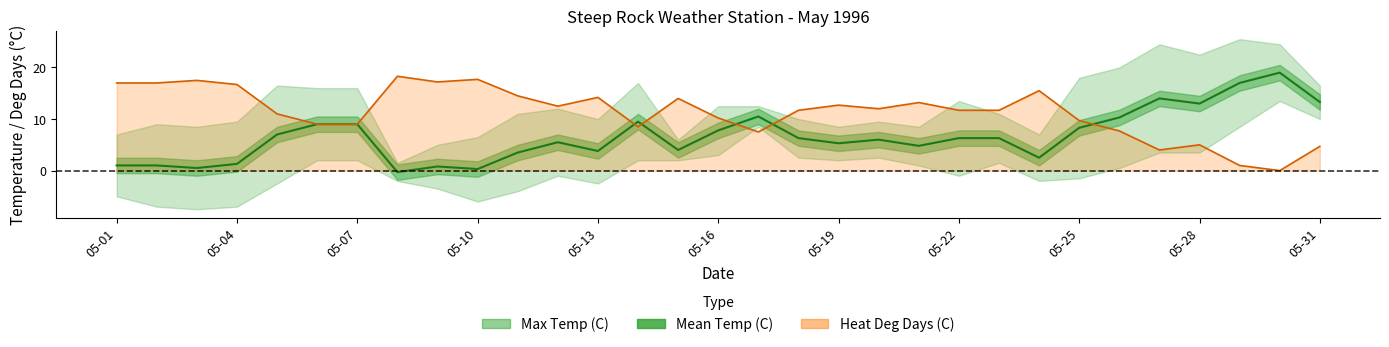

Where is the first local maximum for Heat Deg Days (C)?

05-03